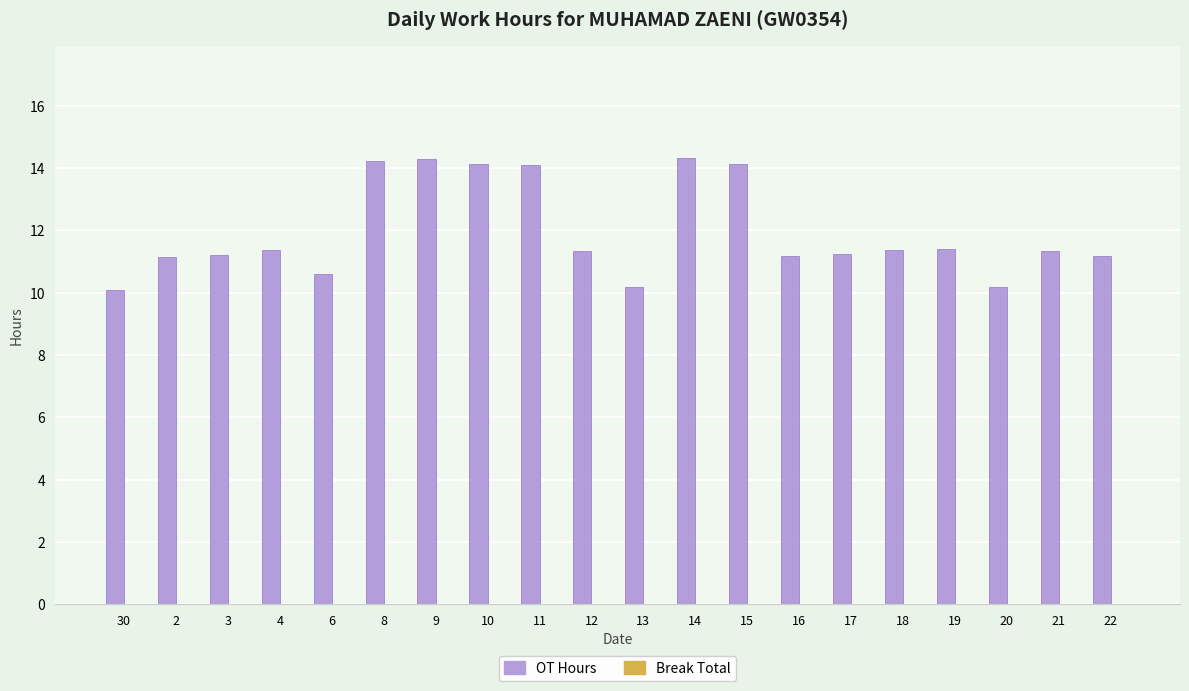

What is the change in value from 9 to 17?

-3.1